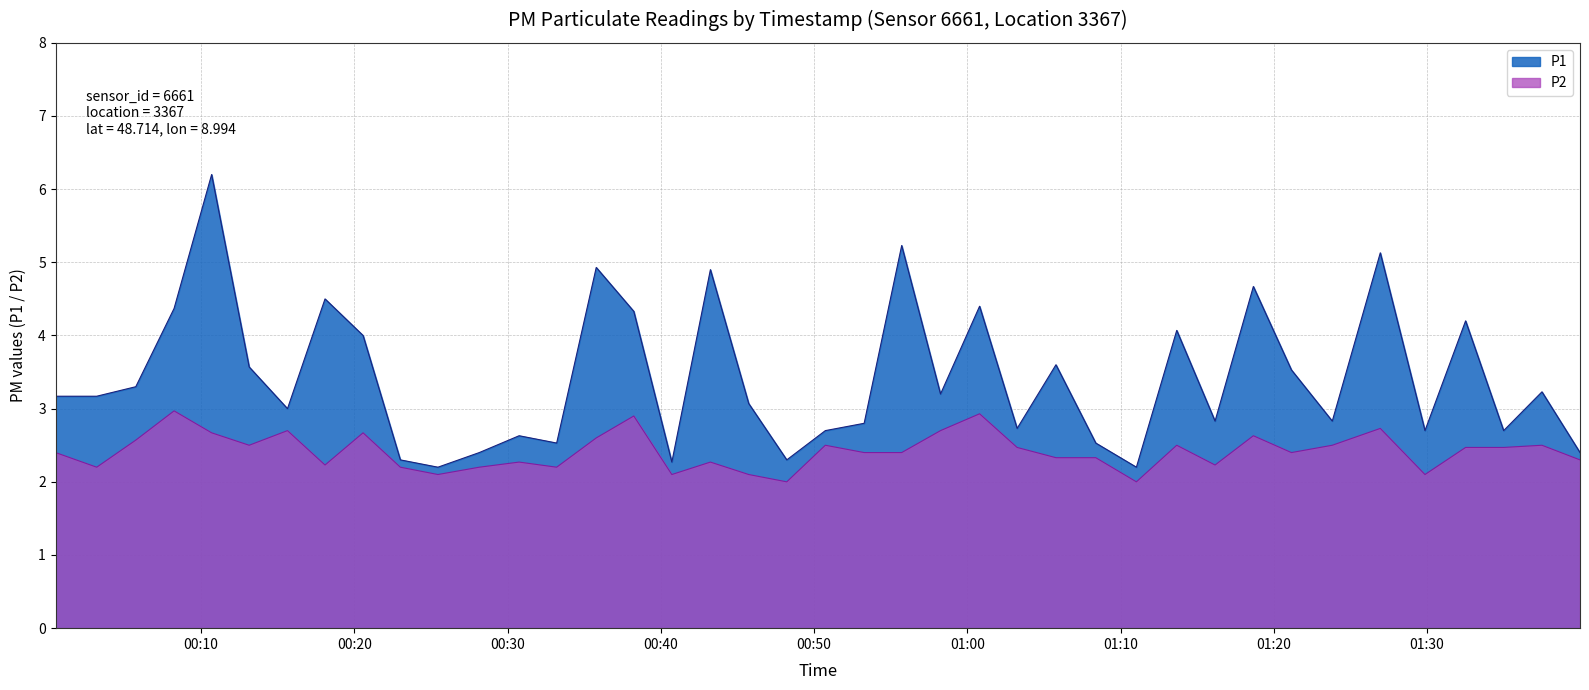

What is the highest value of the P1 series?

6.2